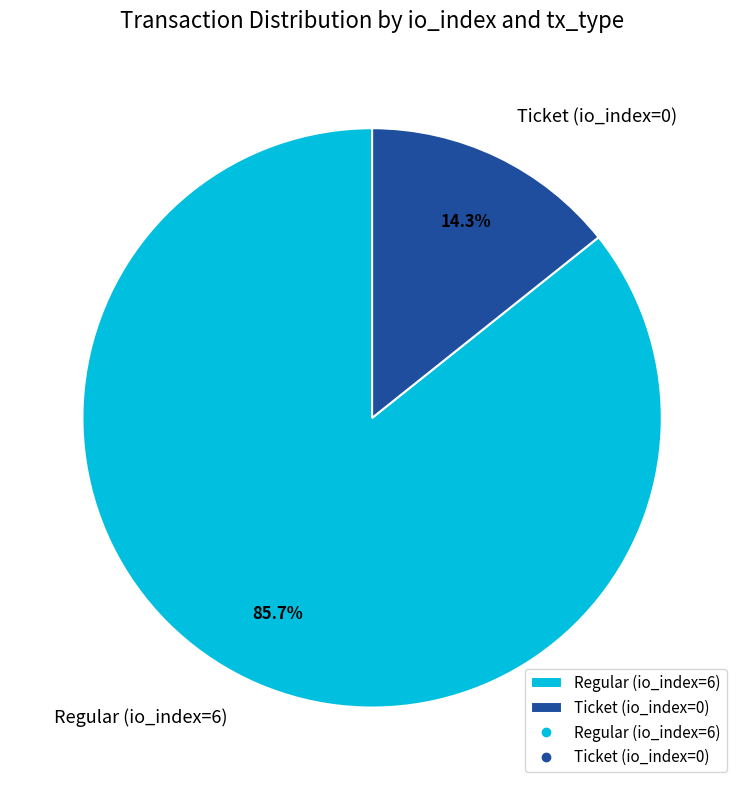

Which slice is the smallest?

Ticket (io_index=0)